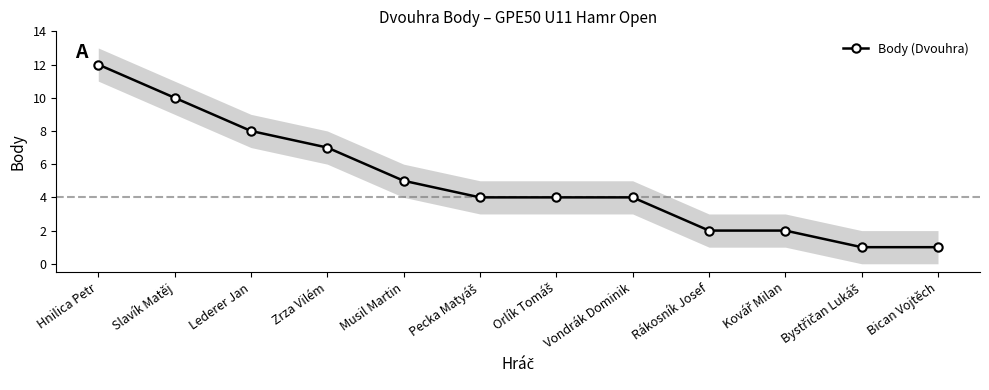

Rank the categories by value from highest to lowest.

Hnilica Petr, Slavík Matěj, Lederer Jan, Zrza Vilém, Musil Martin, Pecka Matyáš, Orlík Tomáš, Vondrák Dominik, Rákosník Josef, Kovář Milan, Bystřičan Lukáš, Bican Vojtěch